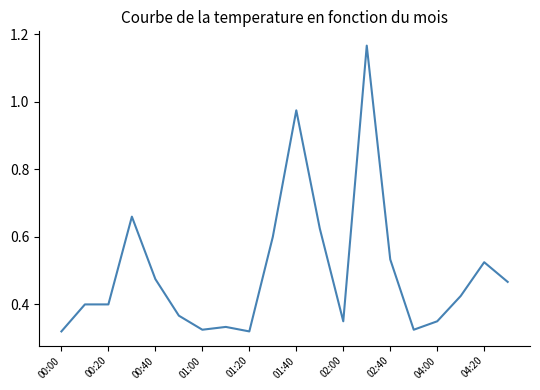

What is the difference between the maximum and minimum values?

0.8